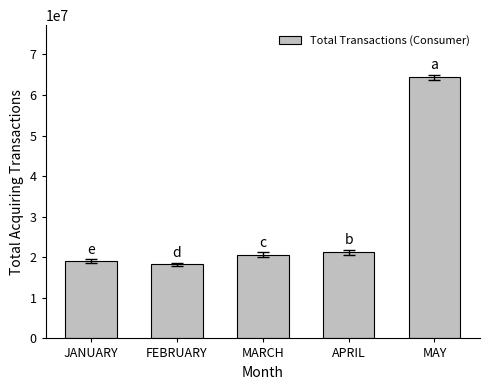

What is the greatest value displayed?

64339661